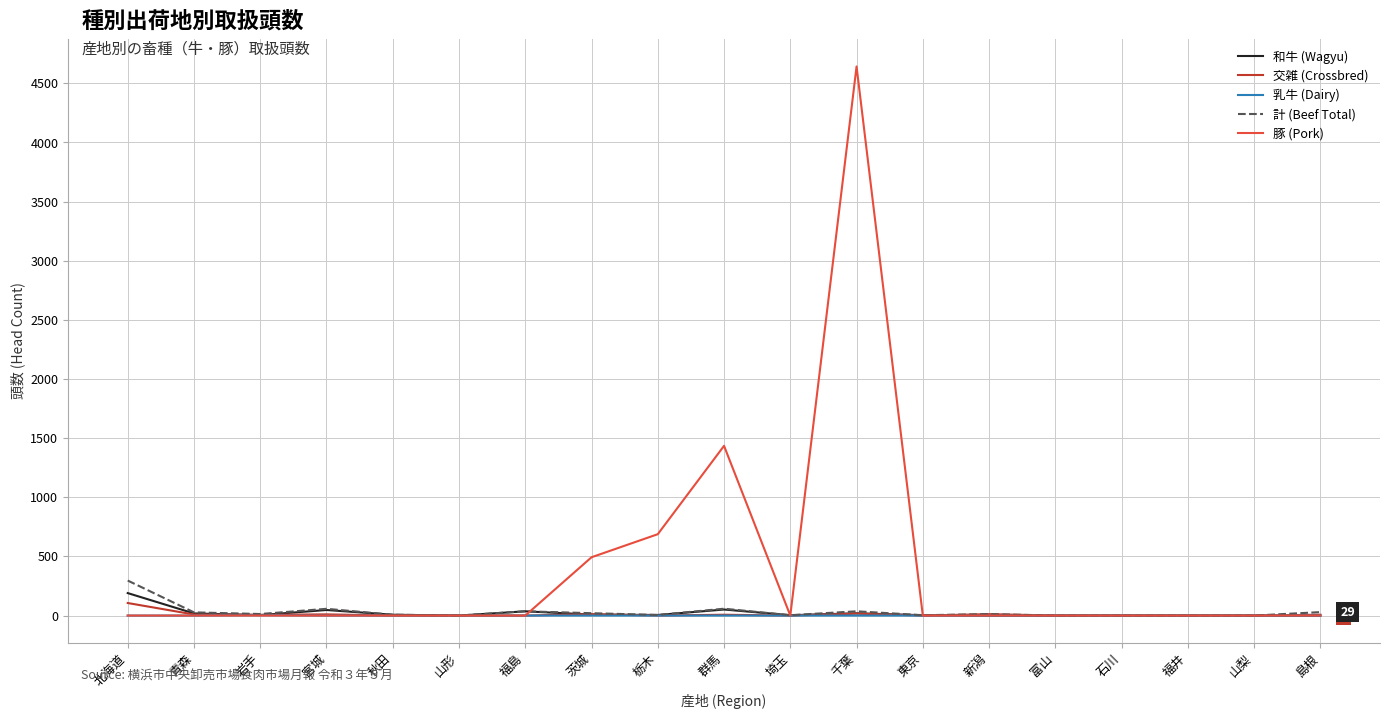

Does the chart display data point markers on the line(s)?

No